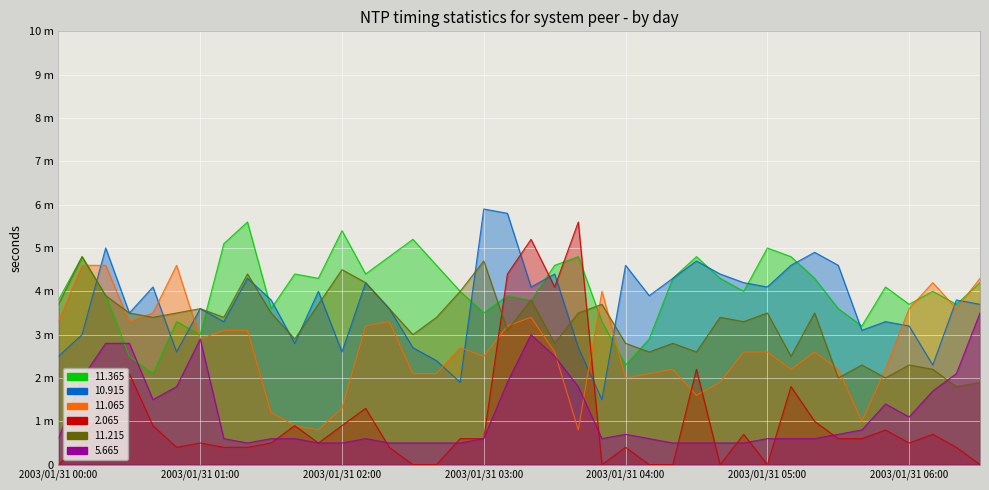

Which category has the lowest value in the 11.365 series?

2003/01/31 00:40